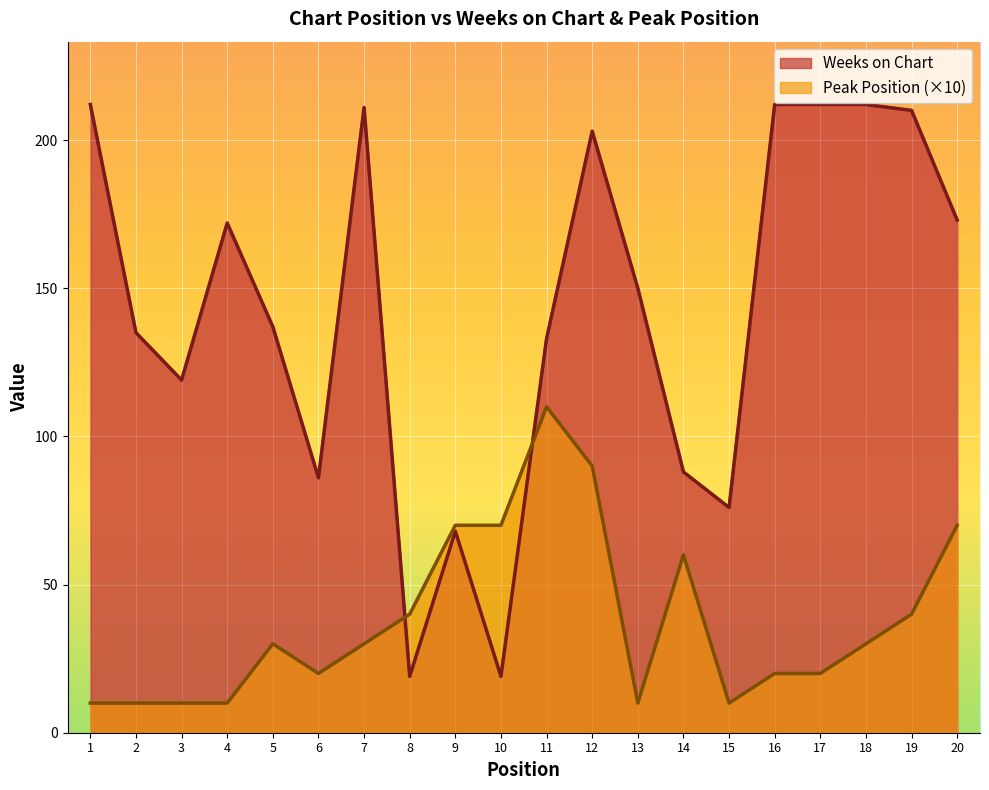

What is the difference between the second highest and second lowest values in the Weeks on Chart series?

193